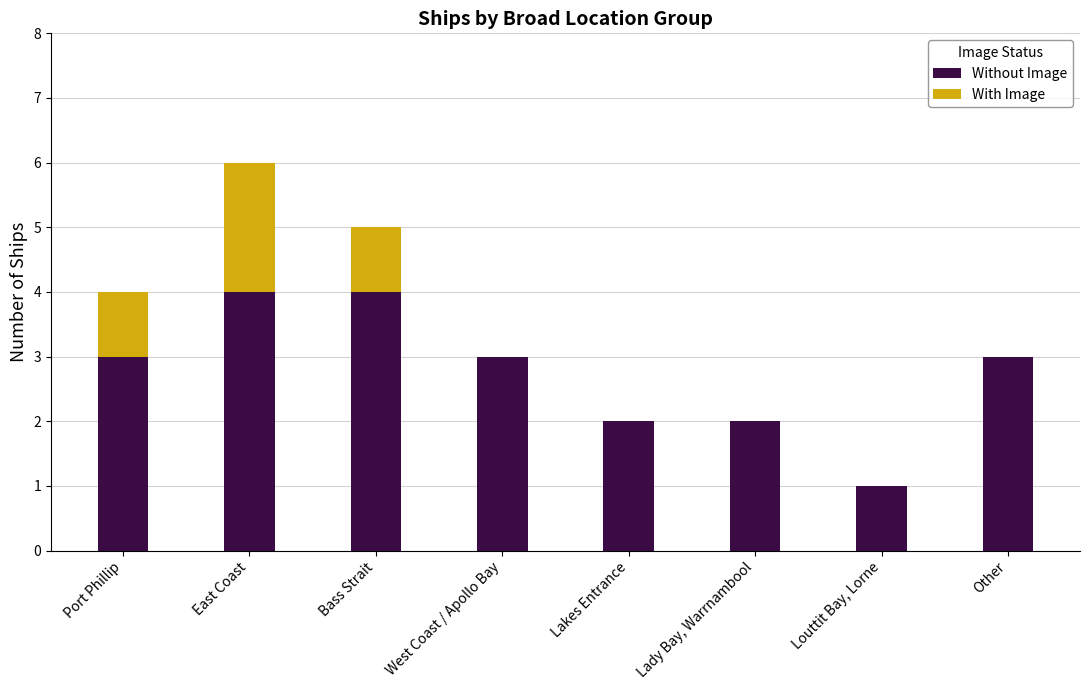

What is the total value across all series at East Coast?

6